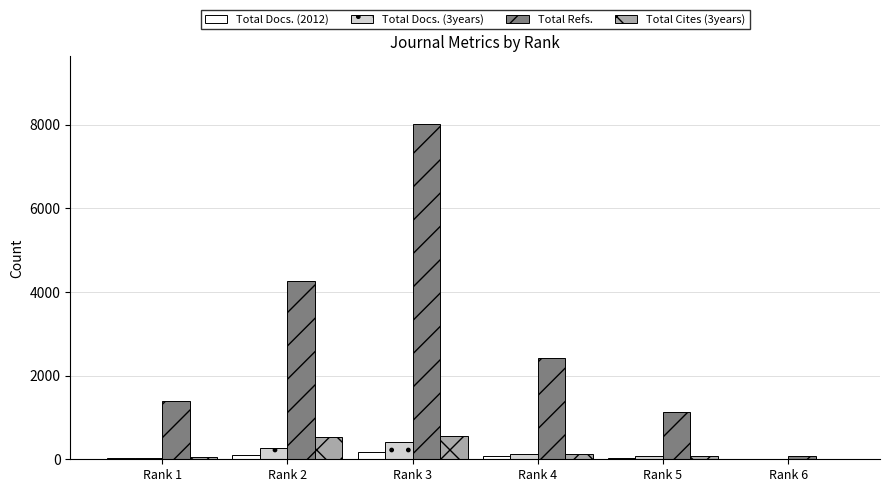

Which label corresponds to the largest value in the chart?

Rank 3